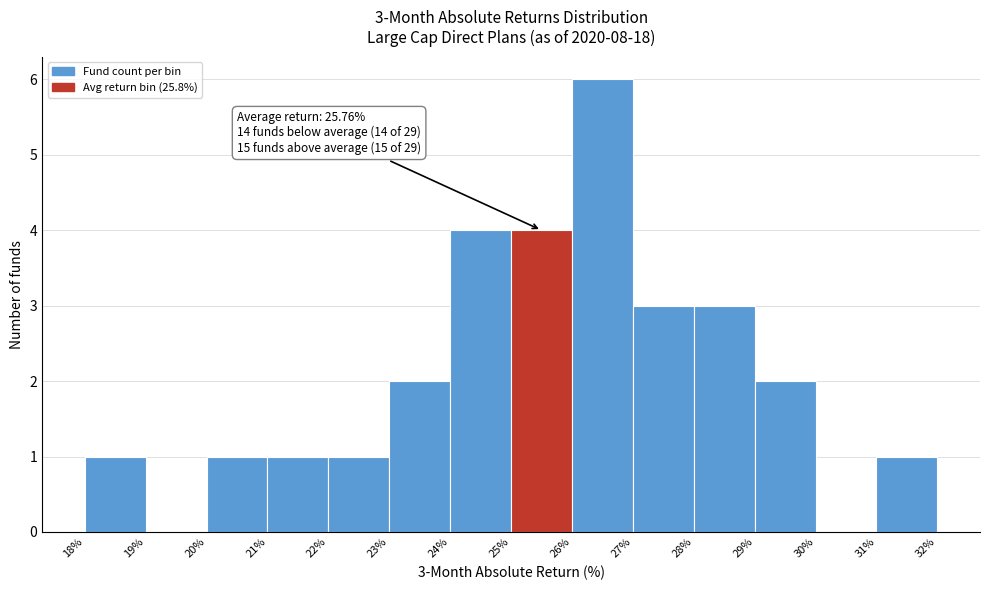

Which range on the x-axis has the tallest bar?

26% to 27%